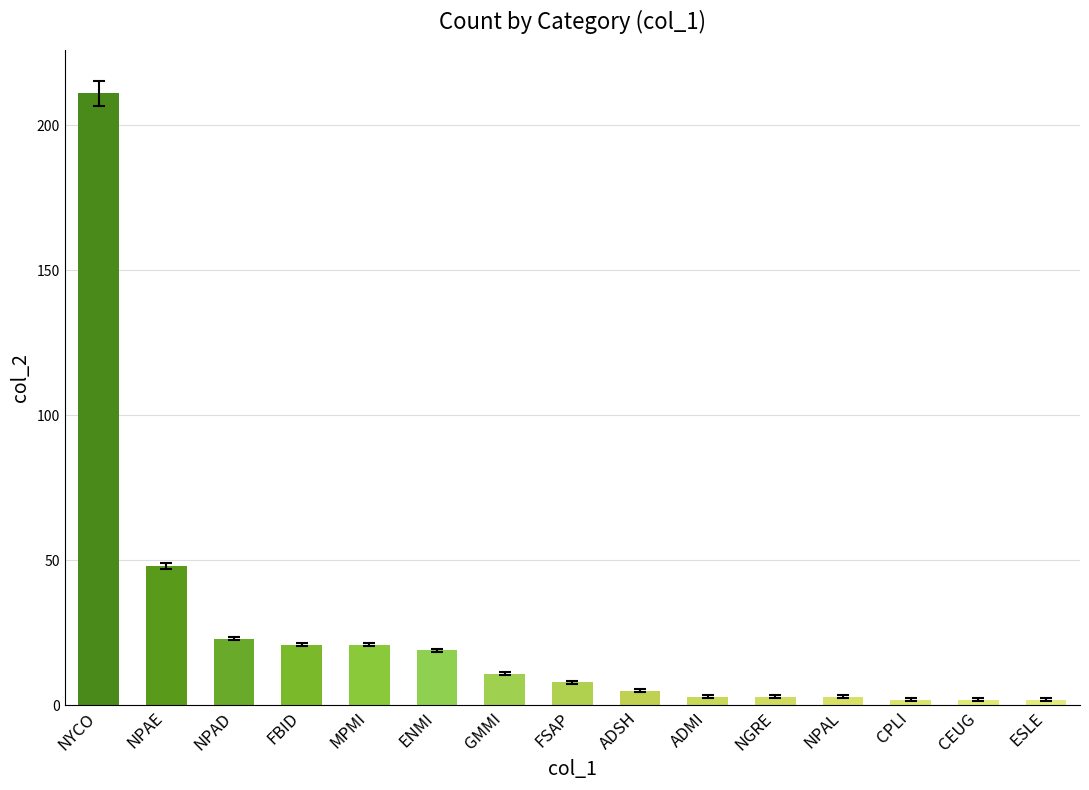

What is the smallest value displayed?

2